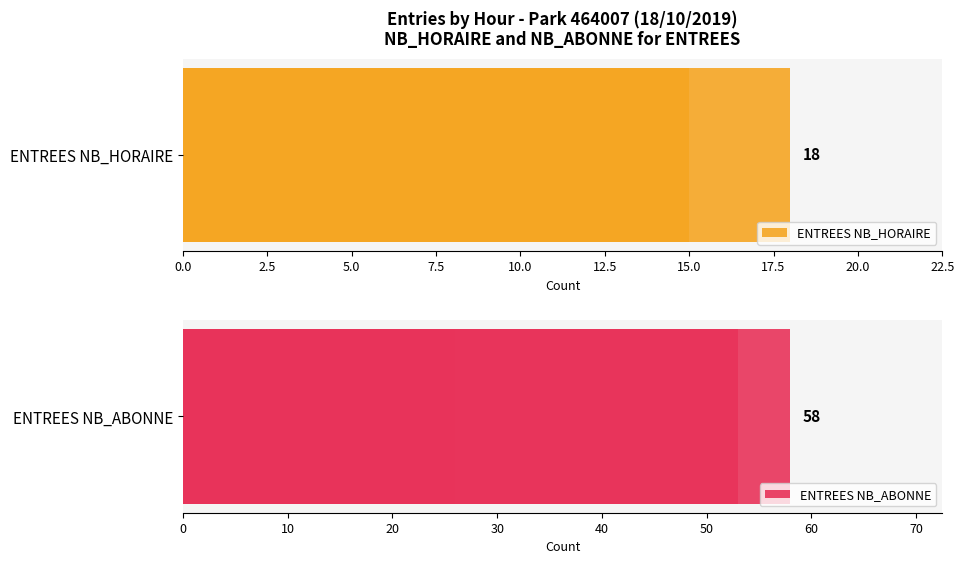

Count the number of data series in this chart.

2